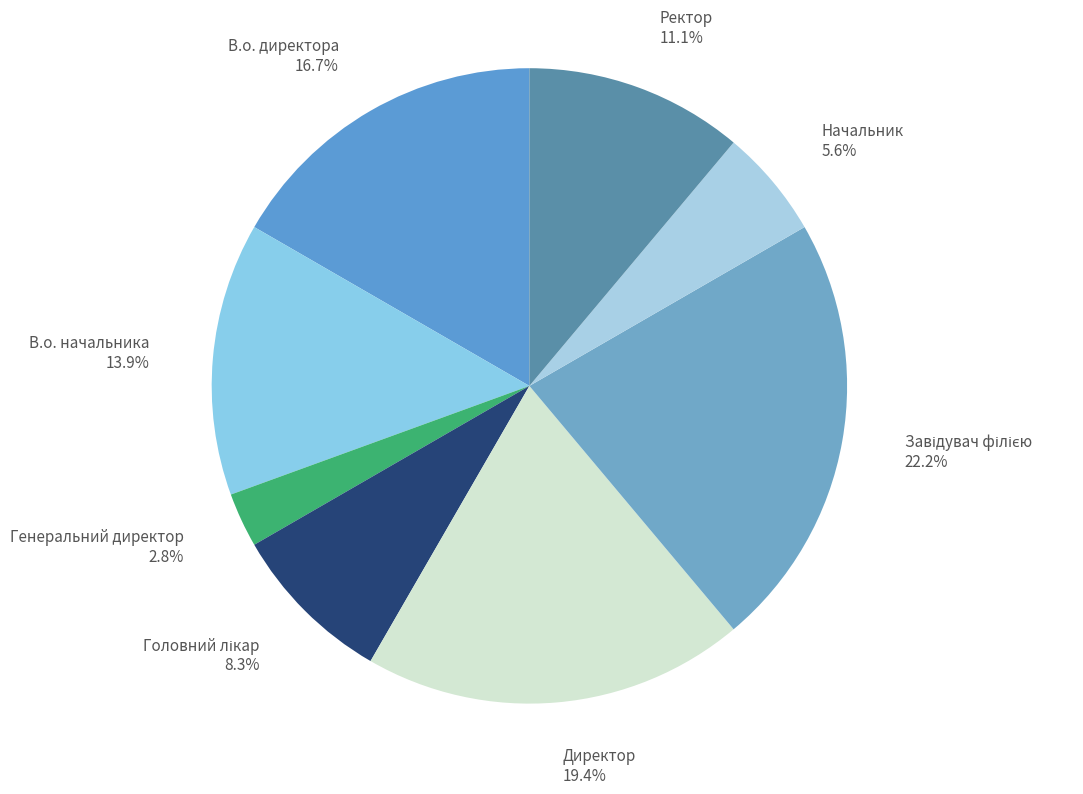

Combined, what portion of the pie is Начальник and Ректор?

16.7%